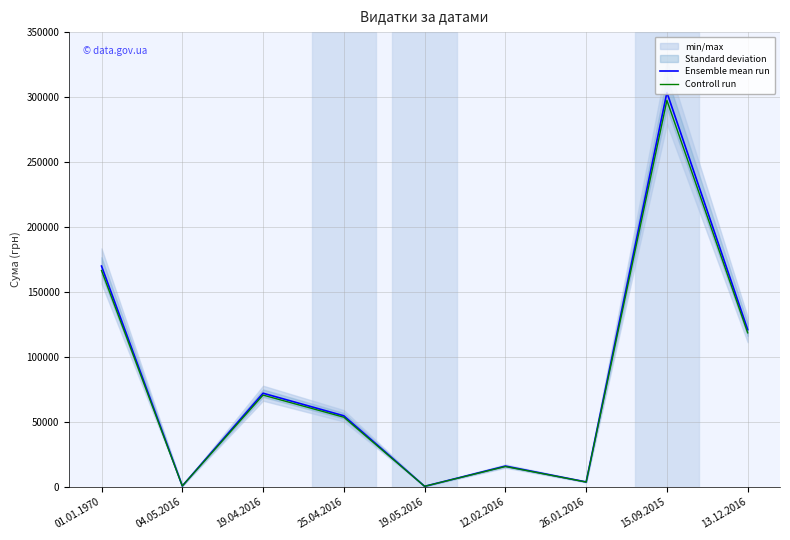

True or false: Controll run and Ensemble mean run cross at least once.

False